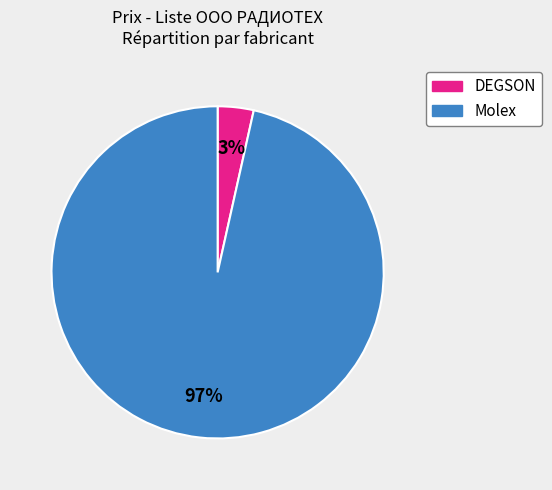

Does any single category account for the majority?

Yes